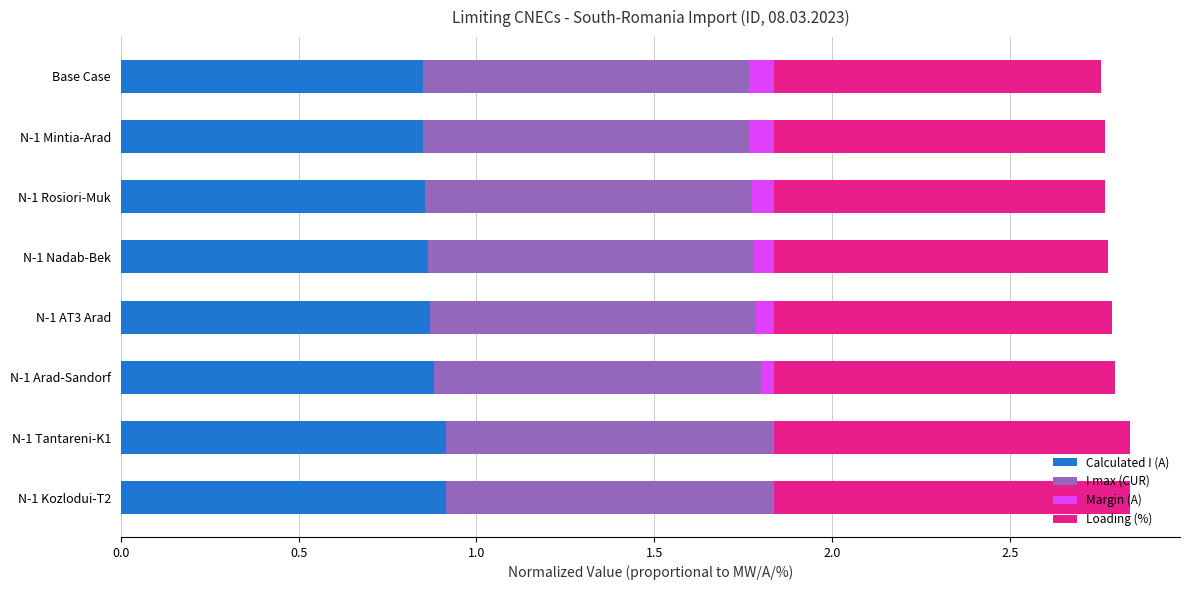

Is it true that Calculated I (A) equals 1.3 at N-1 AT3 Arad?

False